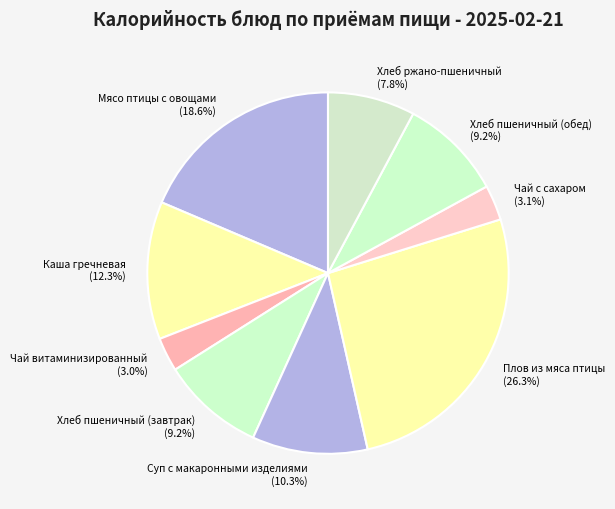

To the nearest percent, what percentage of the pie is Хлеб пшеничный (завтрак)?

9%